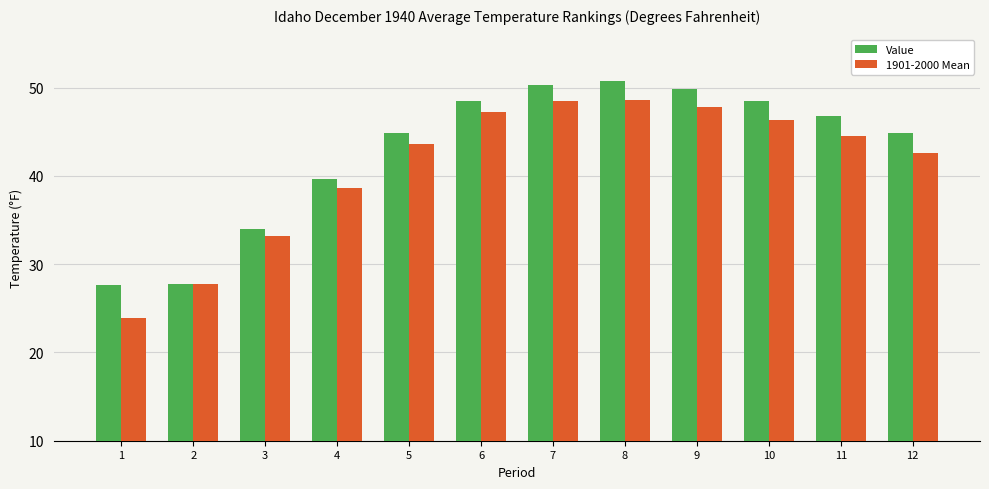

What is the difference between the Value values at 3 and 10?

14.5